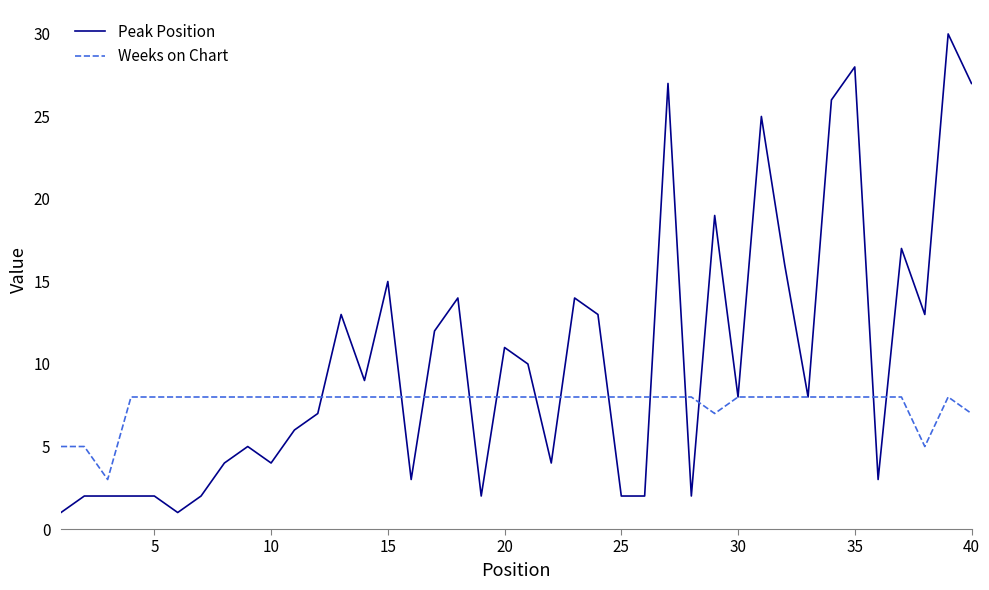

Which series has the widest spread of values?

Peak Position